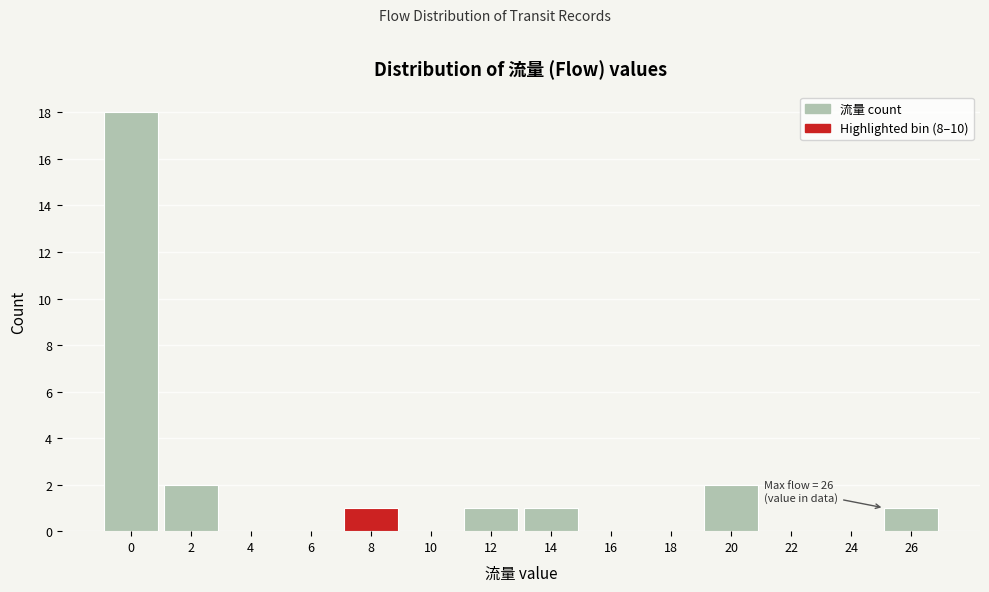

Reading left to right, transcribe all the data shown in this chart.

0=18	2=2	4=0	6=0	8=1	10=0	12=1	14=1	16=0	18=0	20=2	22=0	24=0	26=1